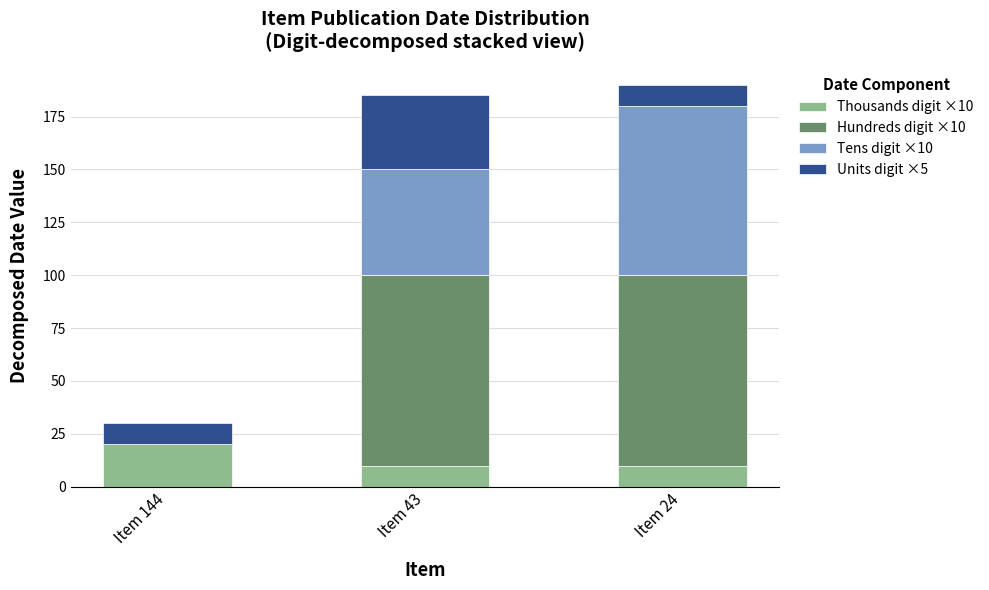

At which label does Thousands digit ×10 reach its peak?

Item 144